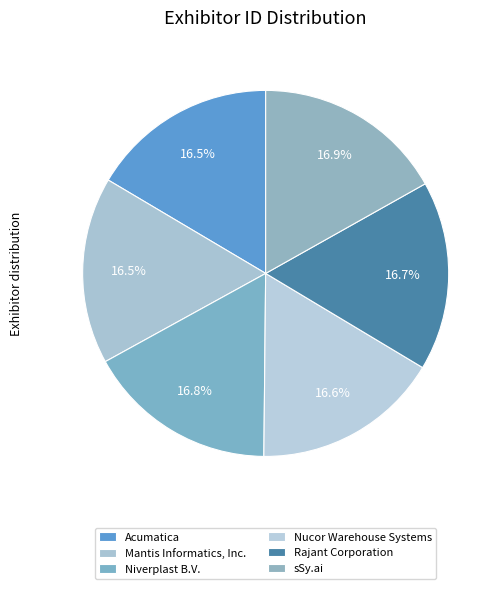

The Niverplast B.V. slice represents 17% of the pie. True or false?

True